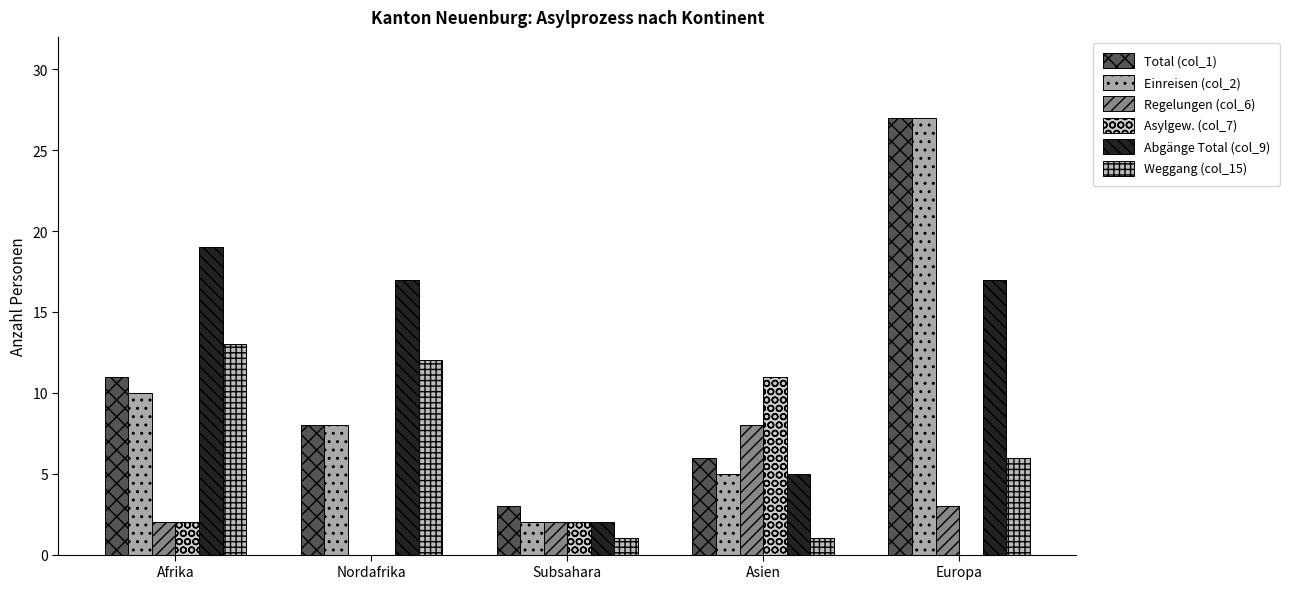

Reading right to left, transcribe all the data shown in this chart.

Total (col_1): 27	6	3	8	11
Einreisen (col_2): 27	5	2	8	10
Regelungen (col_6): 3	8	2	0	2
Asylgew. (col_7): 0	11	2	0	2
Abgänge Total (col_9): 17	5	2	17	19
Weggang (col_15): 6	1	1	12	13